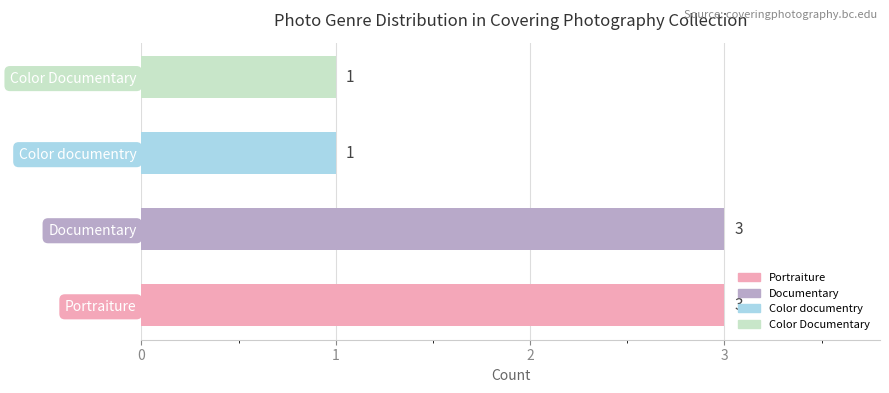

What is the approximate value at Portraiture?

3